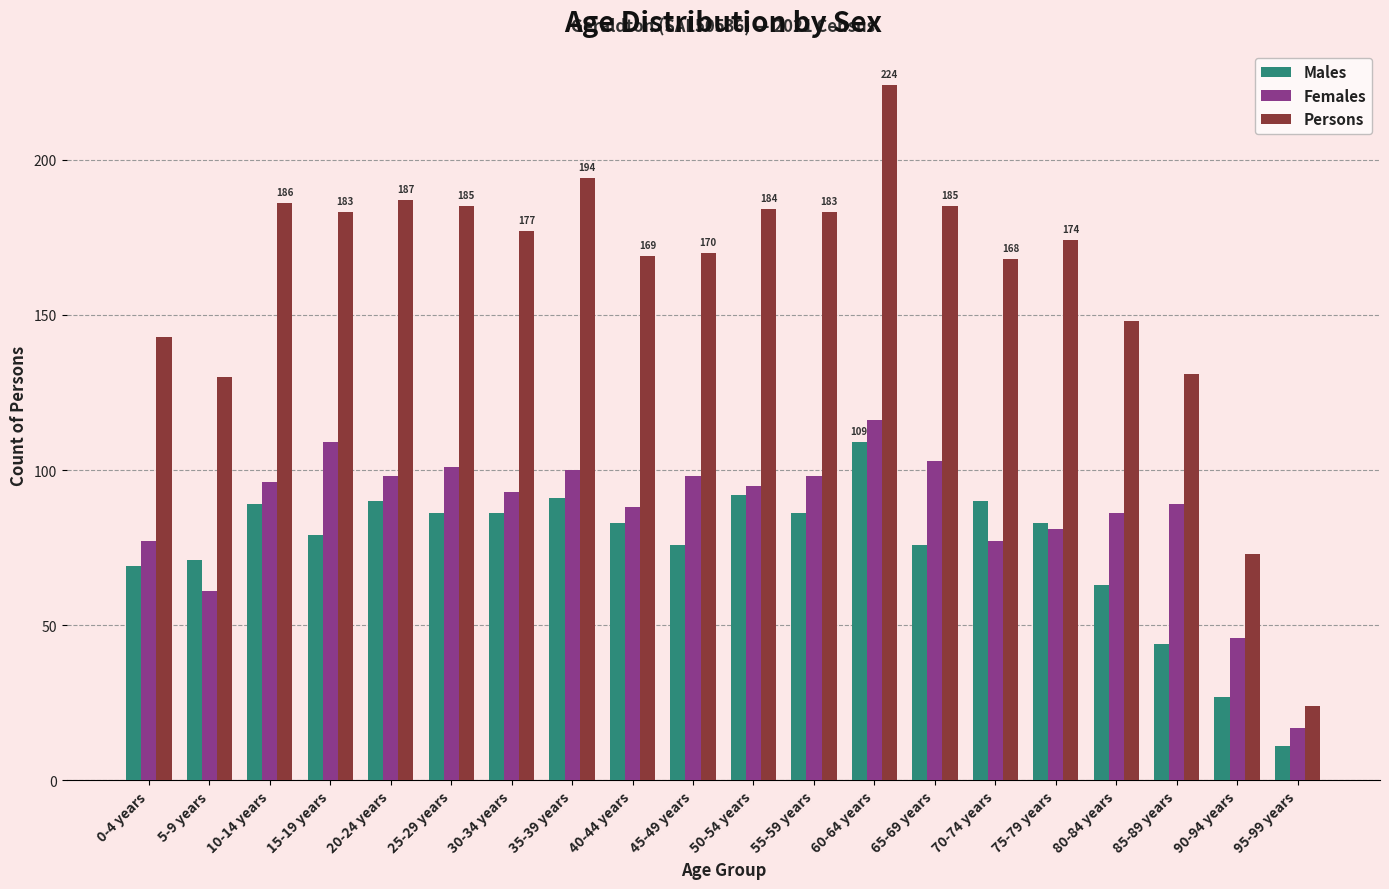

What is the label of the 4th bar from the left?

15-19 years